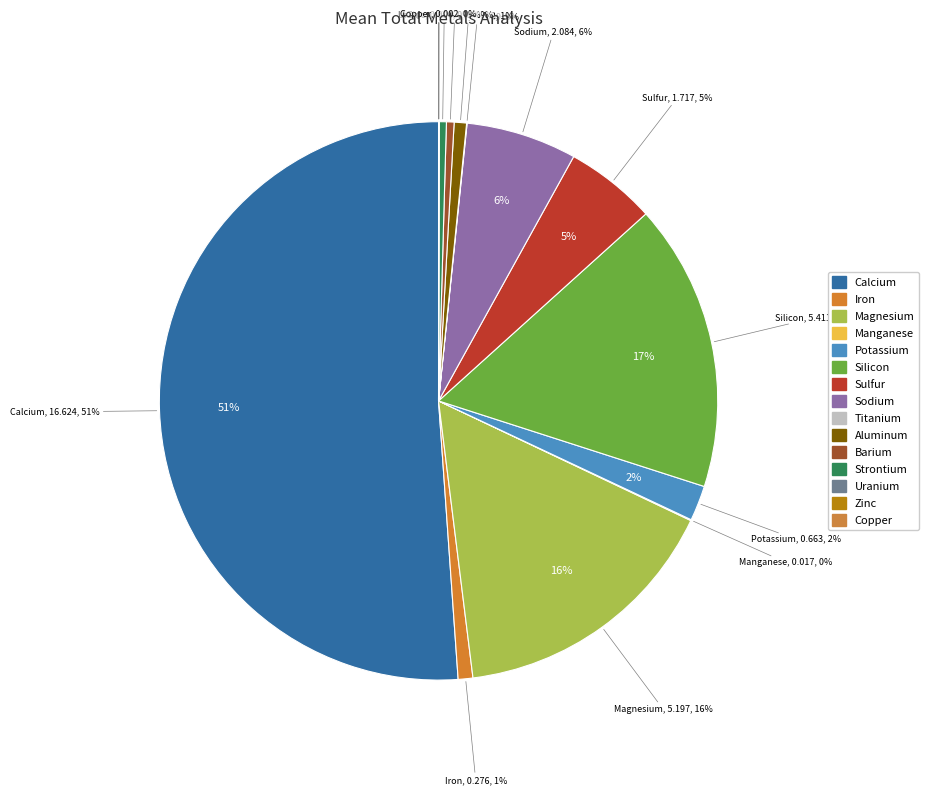

Rank the categories by value from lowest to highest.

Uranium, Copper, Zinc, Titanium, Manganese, Strontium, Barium, Aluminum, Iron, Potassium, Sulfur, Sodium, Magnesium, Silicon, Calcium